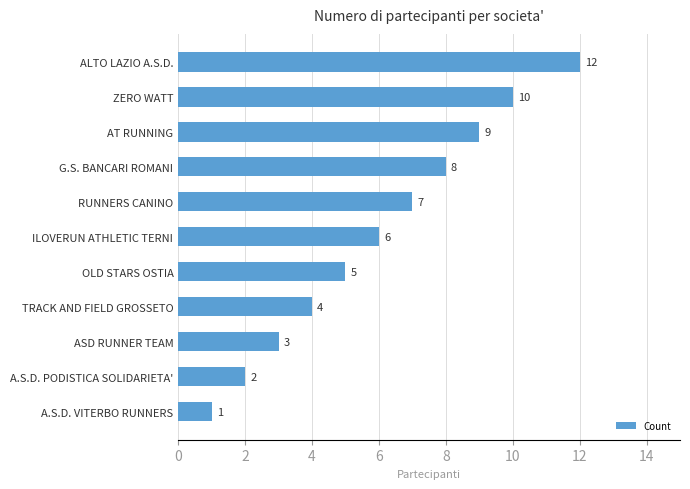

The value at TRACK AND FIELD GROSSETO is 4. True or false?

True